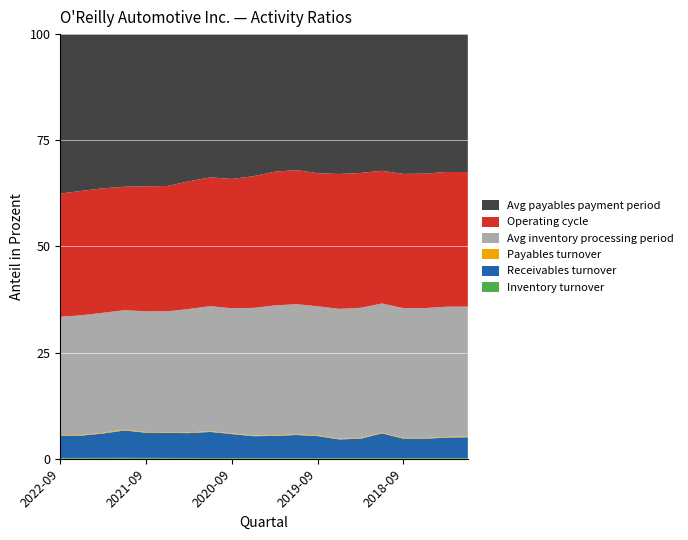

Reading left to right, list all the values displayed in this chart.

Inventory turnover: 1.6	1.6	1.7	1.7	1.7	1.6	1.6	1.5	1.5	1.4	1.4	1.4	1.4	1.4	1.4	1.4	1.4	1.4	1.4	1.4
Receivables turnover: 41.6	41.5	44.3	48.9	45.5	46.1	46.0	50.5	46.3	44.0	46.2	47.2	44.6	37.4	38.5	49.7	38.8	38.4	40.6	41.5
Payables turnover: 1.2	1.2	1.3	1.3	1.3	1.3	1.3	1.3	1.3	1.3	1.3	1.3	1.3	1.3	1.3	1.3	1.3	1.3	1.3	1.3
Avg inventory processing period: 222.0	222.0	218.0	213.0	218.0	223.0	228.0	242.0	242.0	256.0	270.0	265.0	261.0	259.0	259.0	259.0	258.0	257.0	258.0	258.0
Operating cycle: 231.0	231.0	226.0	220.0	226.0	231.0	236.0	249.0	250.0	264.0	278.0	273.0	269.0	269.0	268.0	266.0	267.0	266.0	267.0	267.0
Avg payables payment period: 299.0	291.0	280.0	272.0	275.0	280.0	272.0	277.0	280.0	285.0	286.0	277.0	281.0	279.0	276.0	274.0	278.0	276.0	273.0	274.0